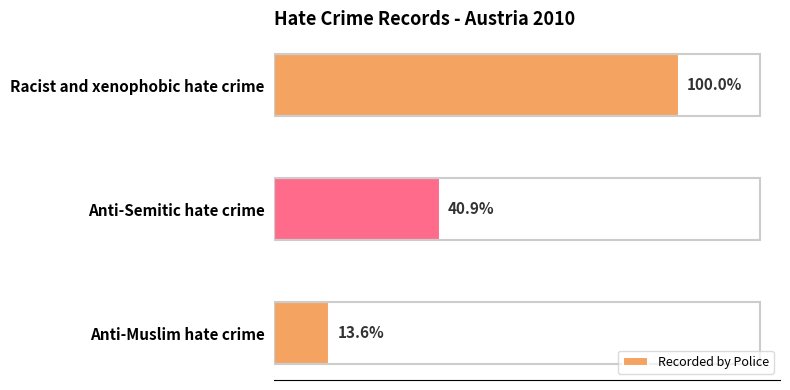

Are the bars horizontal?

Yes